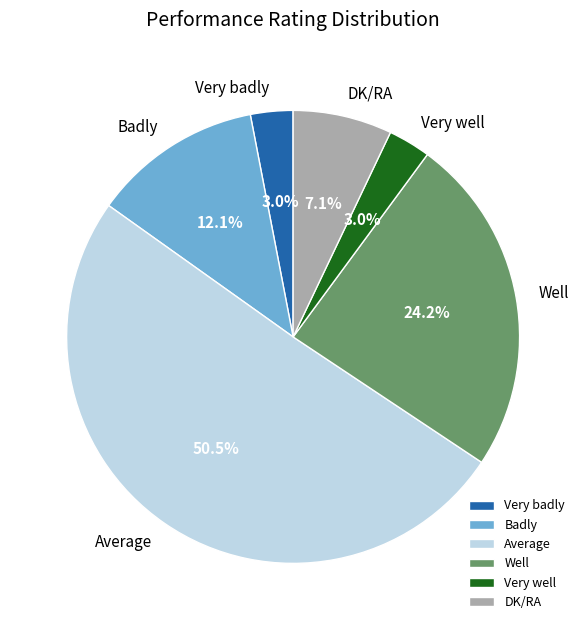

To the nearest percent, what portion does Very well represent?

3%